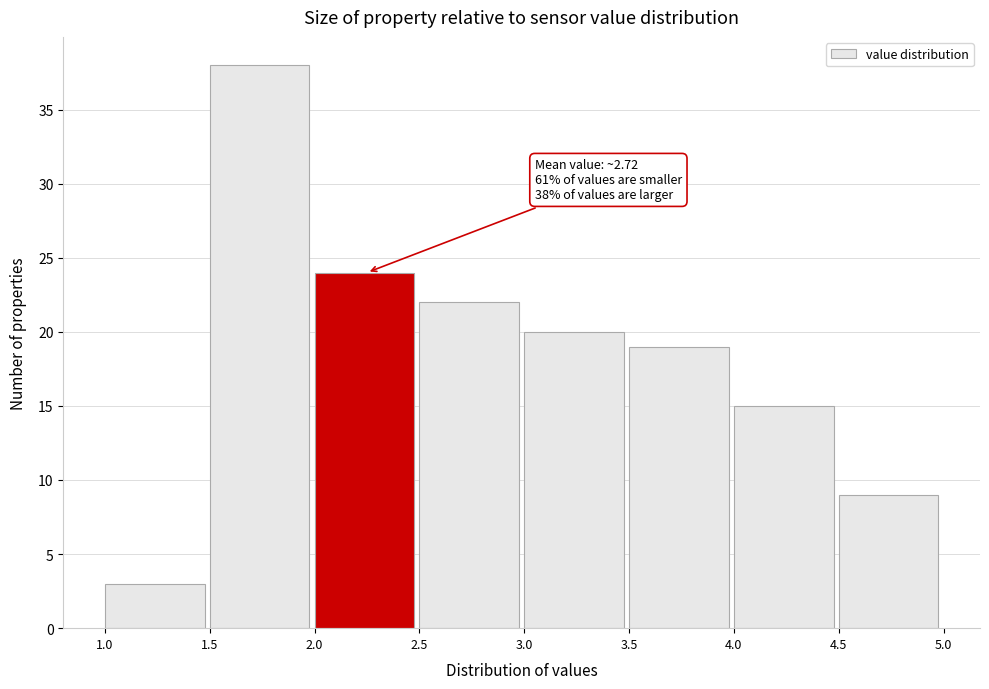

Which range on the x-axis has the tallest bar?

1.5 to 2.0